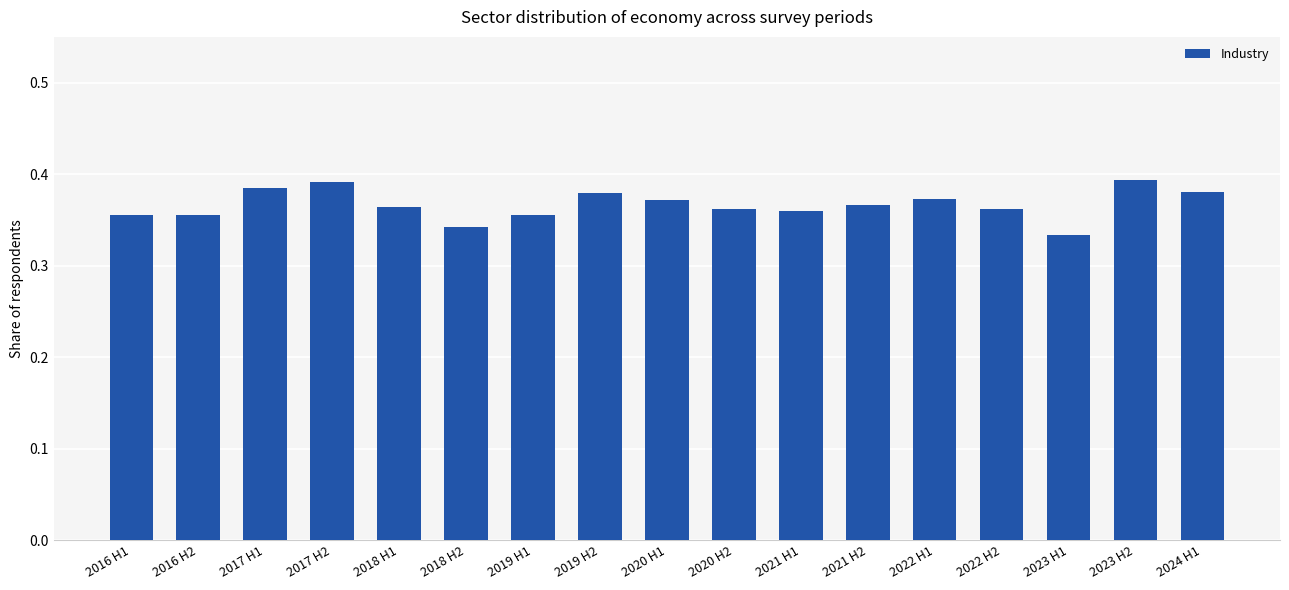

What is the sum of the values at 2021 H1 and 2023 H2?

0.8